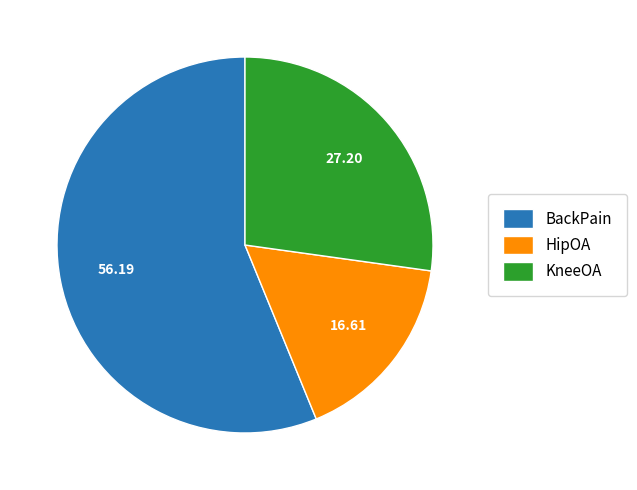

Rank the categories by value from lowest to highest.

HipOA, KneeOA, BackPain